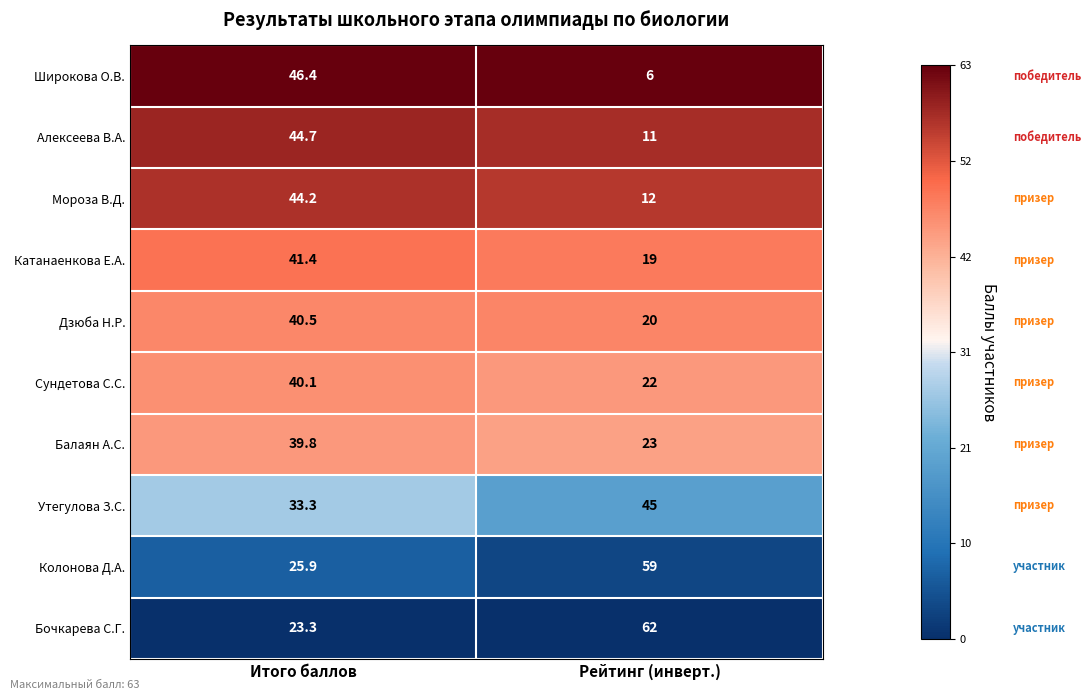

Which series has the largest range (max minus min)?

Широкова О.В.